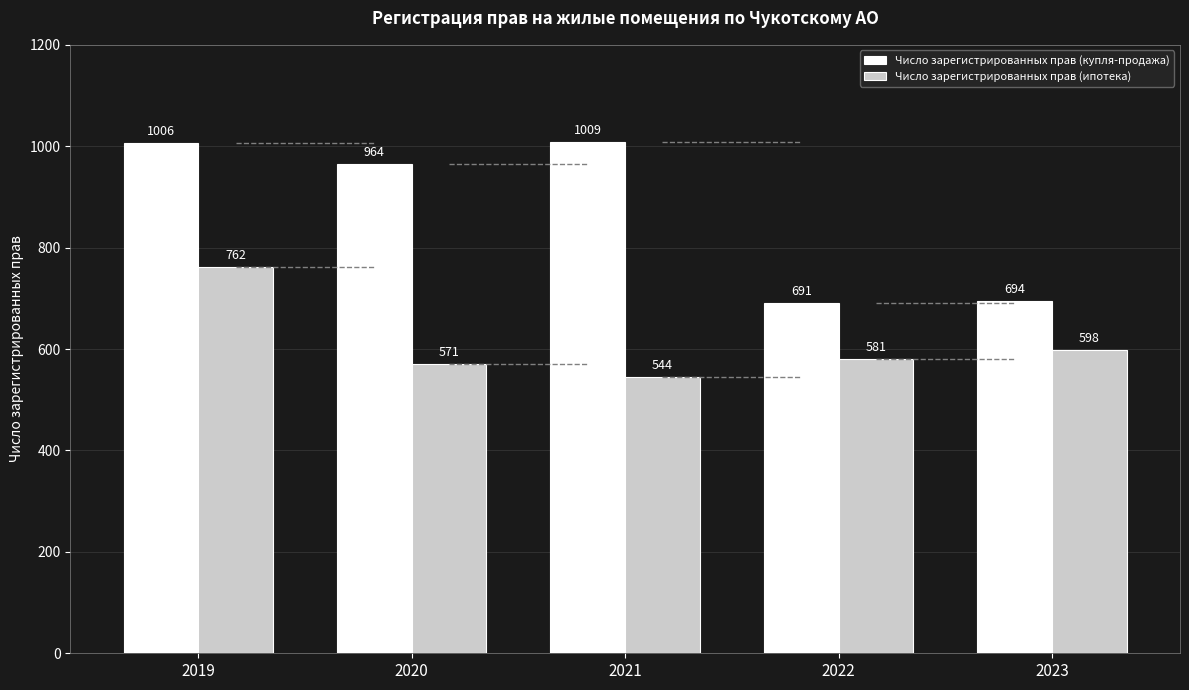

Count the number of data series in this chart.

2